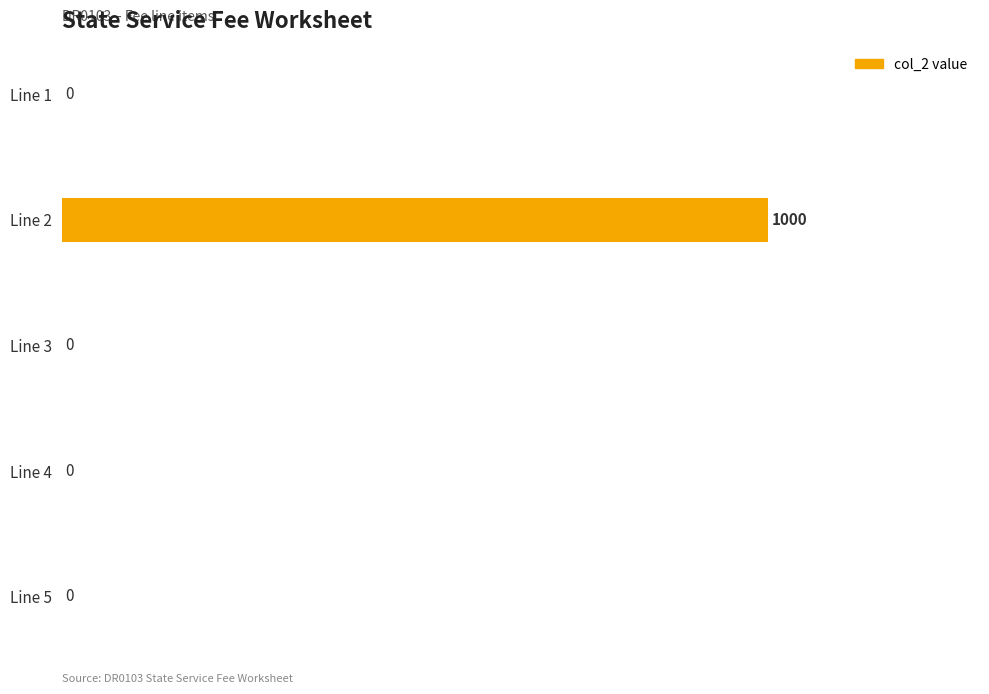

Count the number of data series in this chart.

1